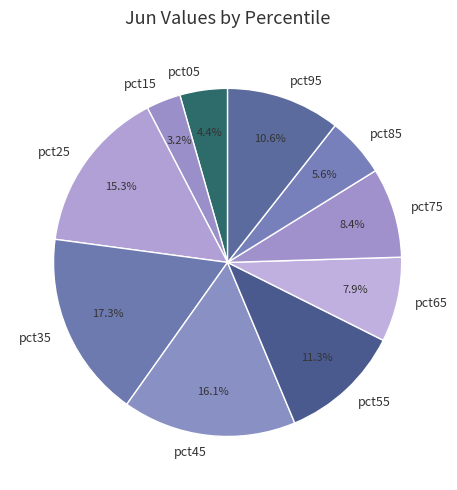

Which slice is the largest?

pct35